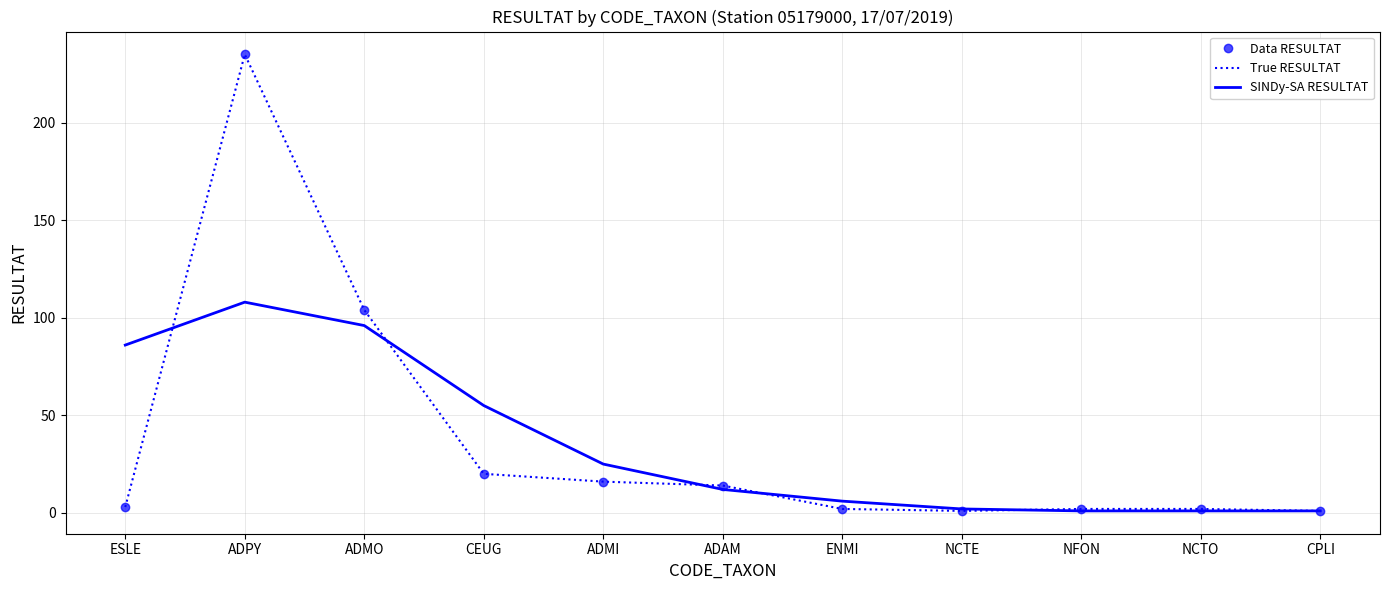

True or false: SINDy-SA RESULTAT has more than 0 interior local peaks.

True